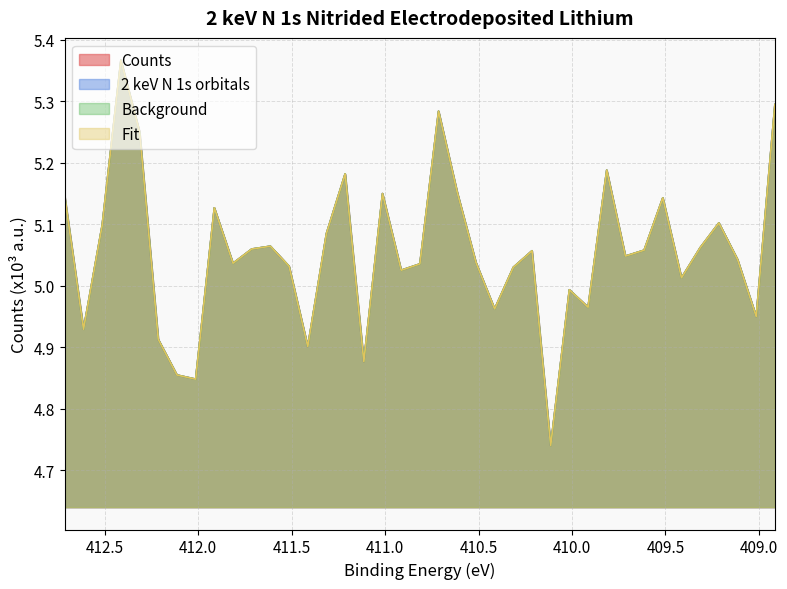

Does the chart display data point markers on the line(s)?

No